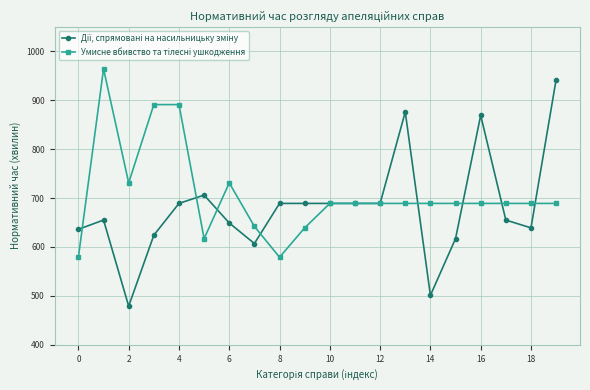

What is the label of the 7th point from the right?

13